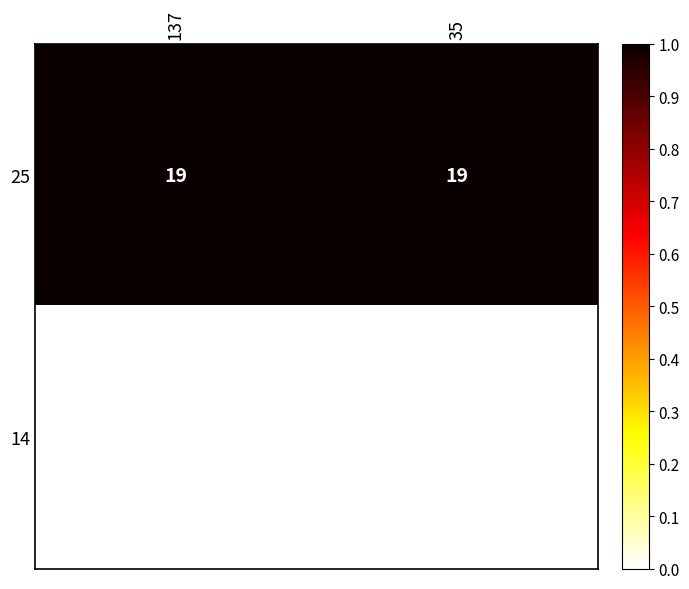

What is the minimum value shown in the chart?

3